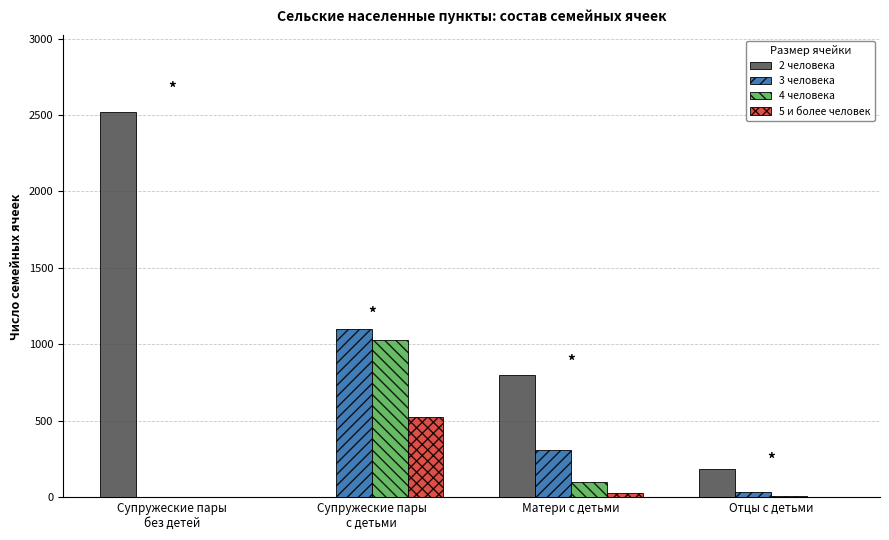

How many distinct data groups are displayed?

4